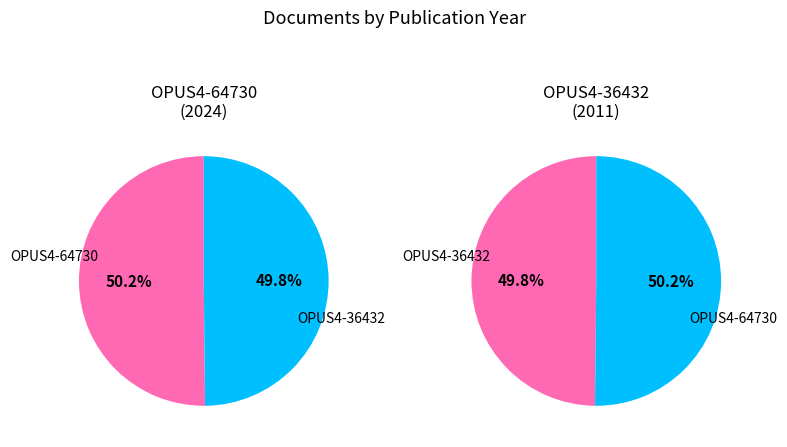

How many segments does this pie chart have?

2